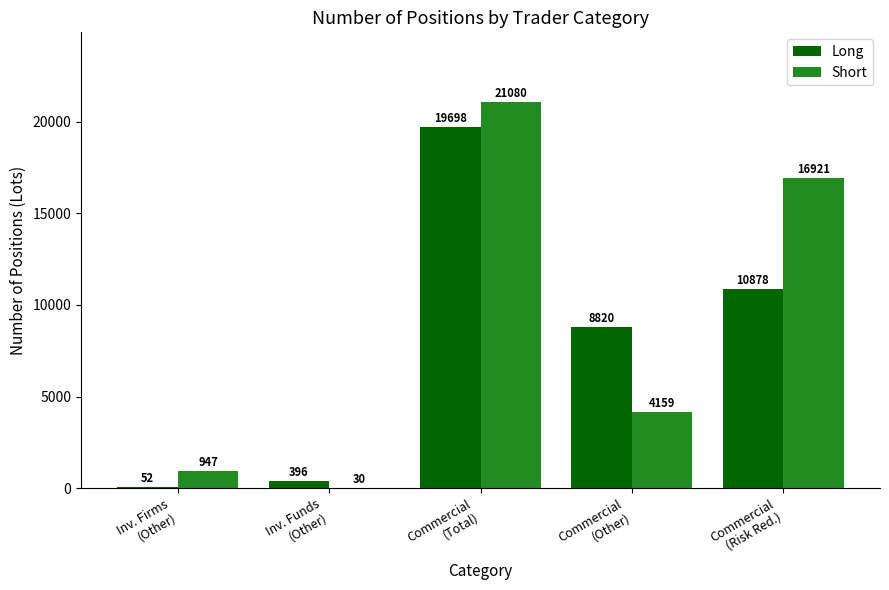

What is the maximum value for Short?

21080